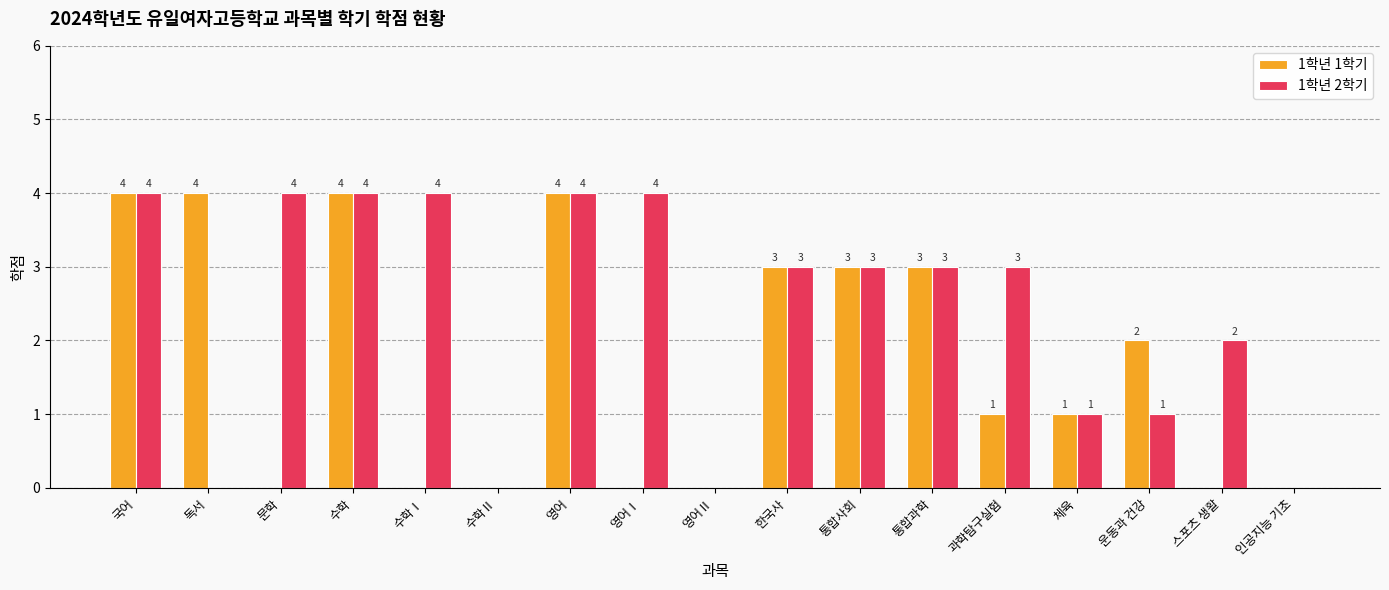

The 1학년 2학기 series shows 0 at 수학Ⅱ. True or false?

True